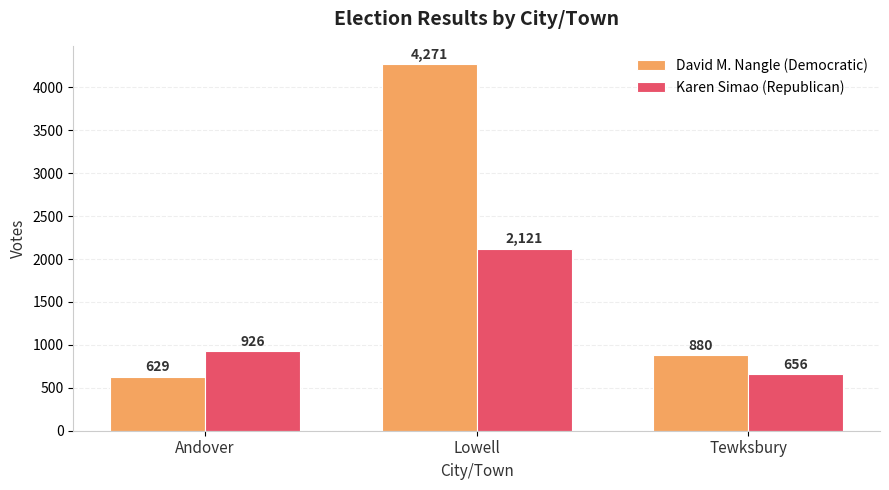

Between Lowell and Tewksbury, which series saw the biggest shift?

David M. Nangle (Democratic)